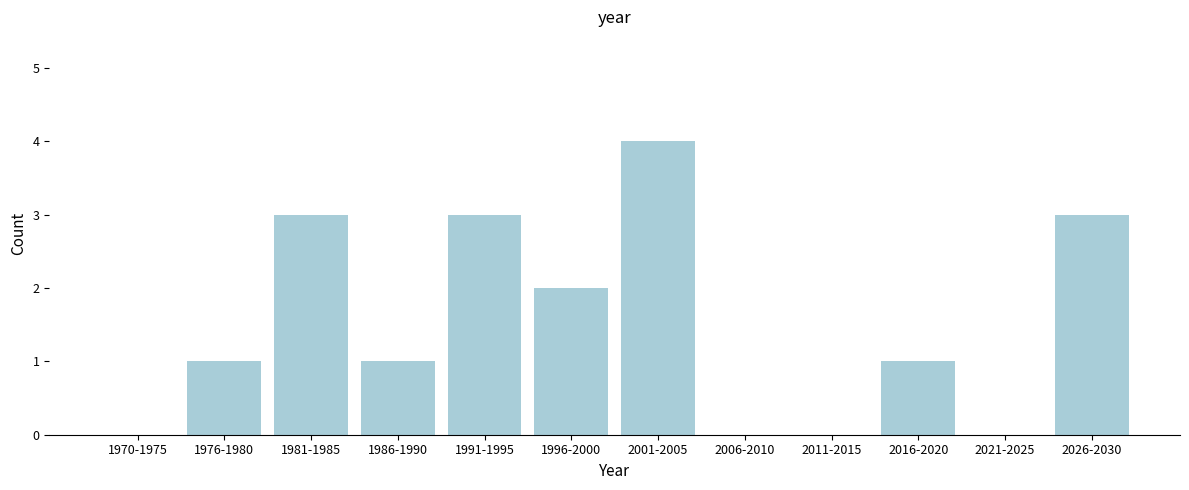

Reading left to right, transcribe all the data shown in this chart.

1970-1975=0	1976-1980=1	1981-1985=3	1986-1990=1	1991-1995=3	1996-2000=2	2001-2005=4	2006-2010=0	2011-2015=0	2016-2020=1	2021-2025=0	2026-2030=3